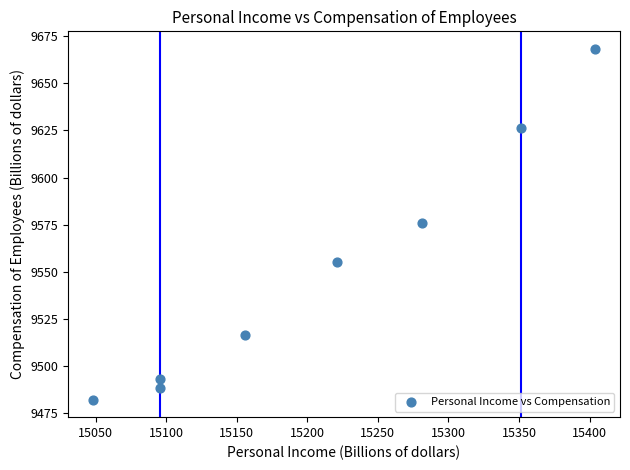

What is the range of X values (max minus min)?

355.7